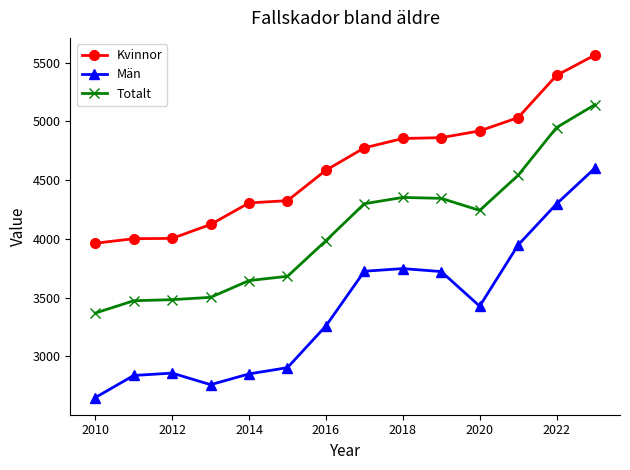

What is the maximum value for Kvinnor?

5565.8